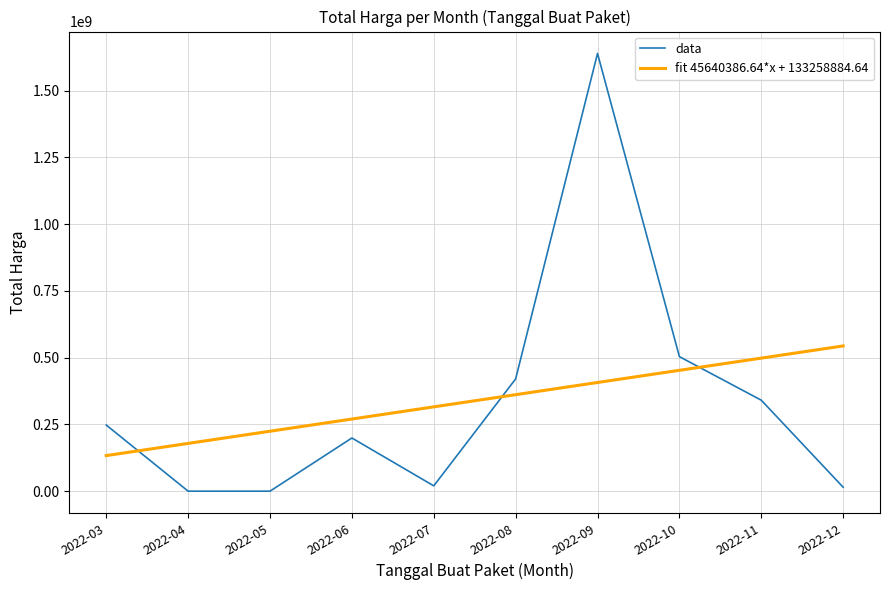

Count the number of categories in the chart.

10